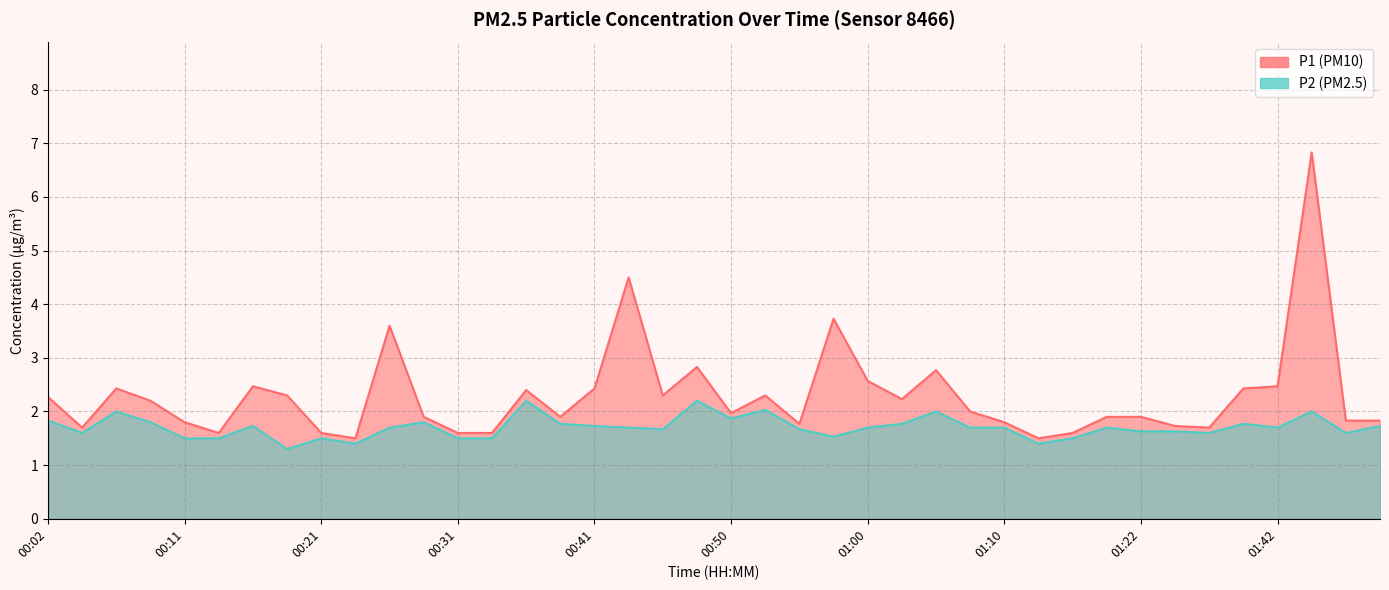

What is the total value across all series at 01:32?

3.3